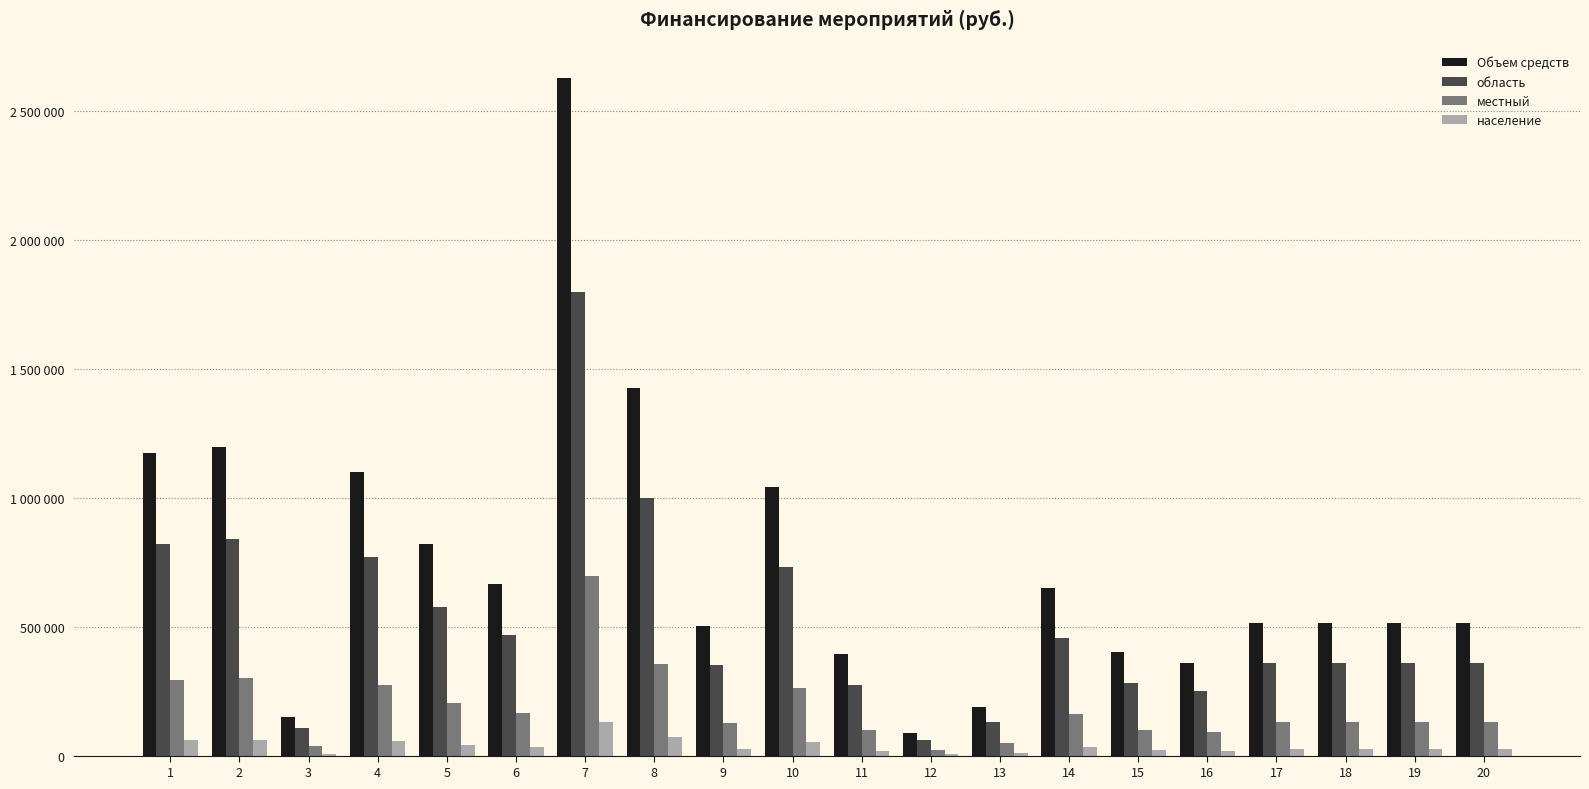

List the series in order of their peak value, lowest first.

население, местный, область, Объем средств